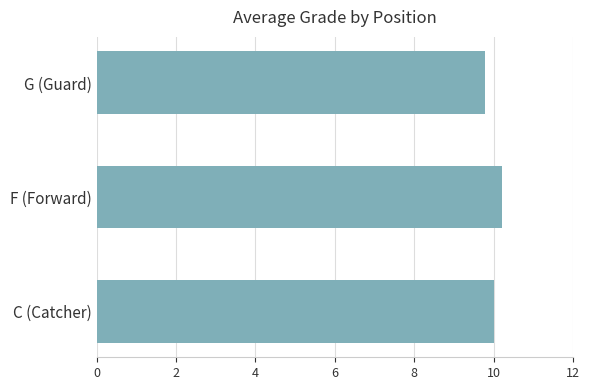

Does the chart contain any negative values?

No